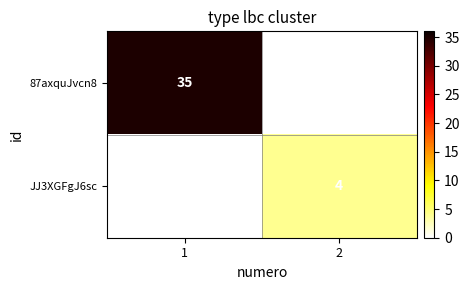

What is the greatest value displayed?

35